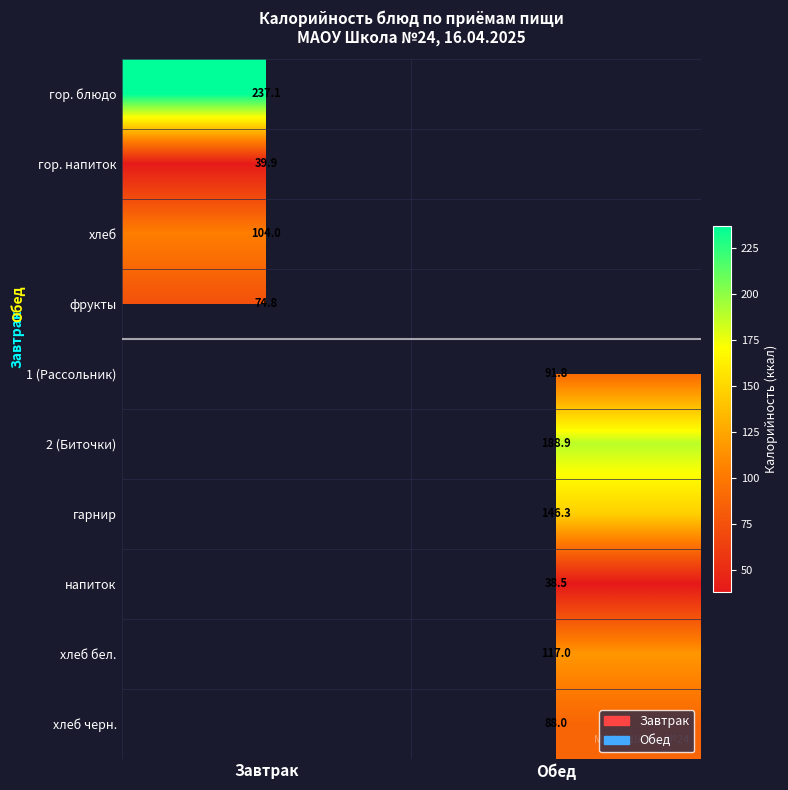

What is the difference between the highest and lowest values at Завтрак?

197.2